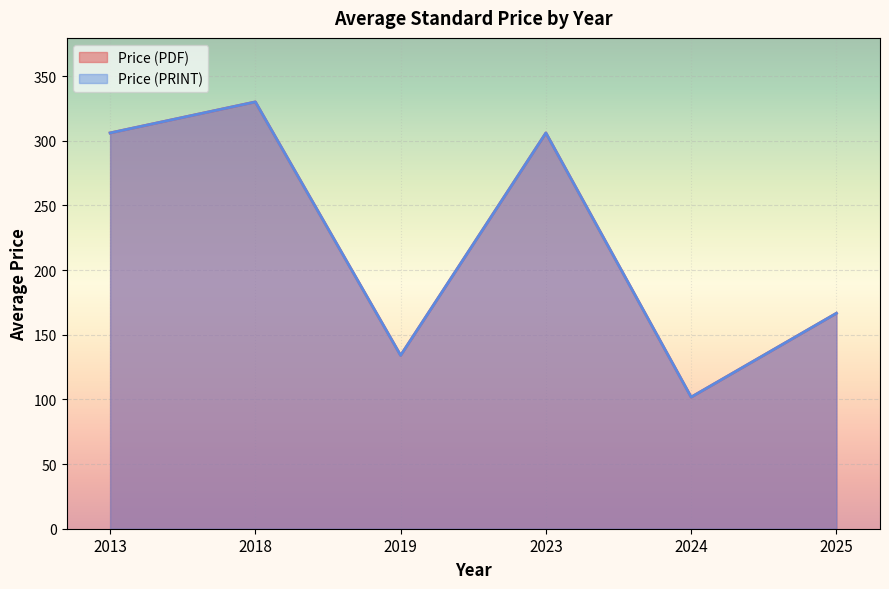

What is the minimum value shown in the chart?

18.0